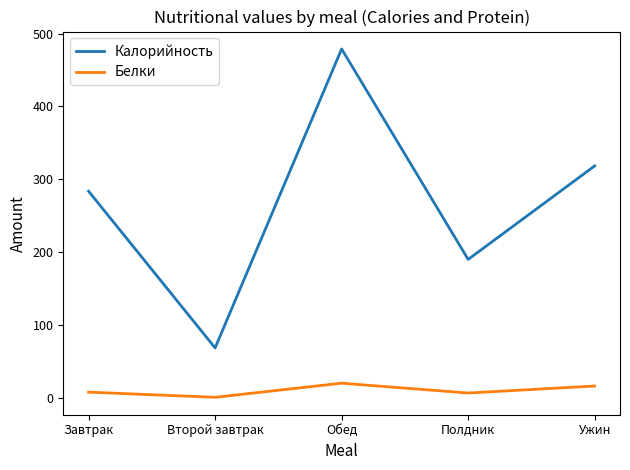

True or false: Калорийность and Белки cross at least once.

False